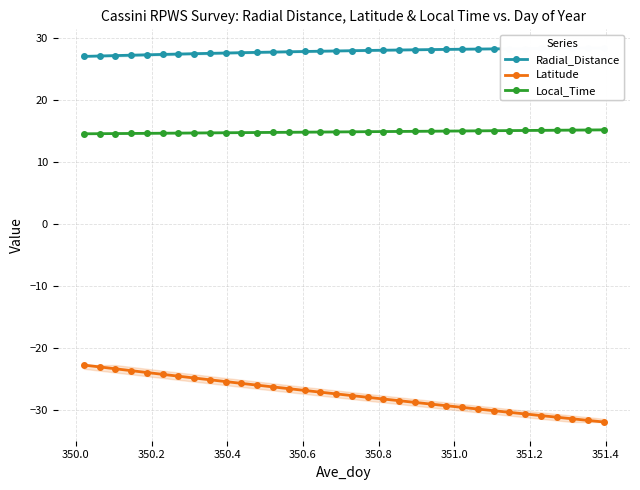

True or false: Latitude and Local_Time cross at least once.

False